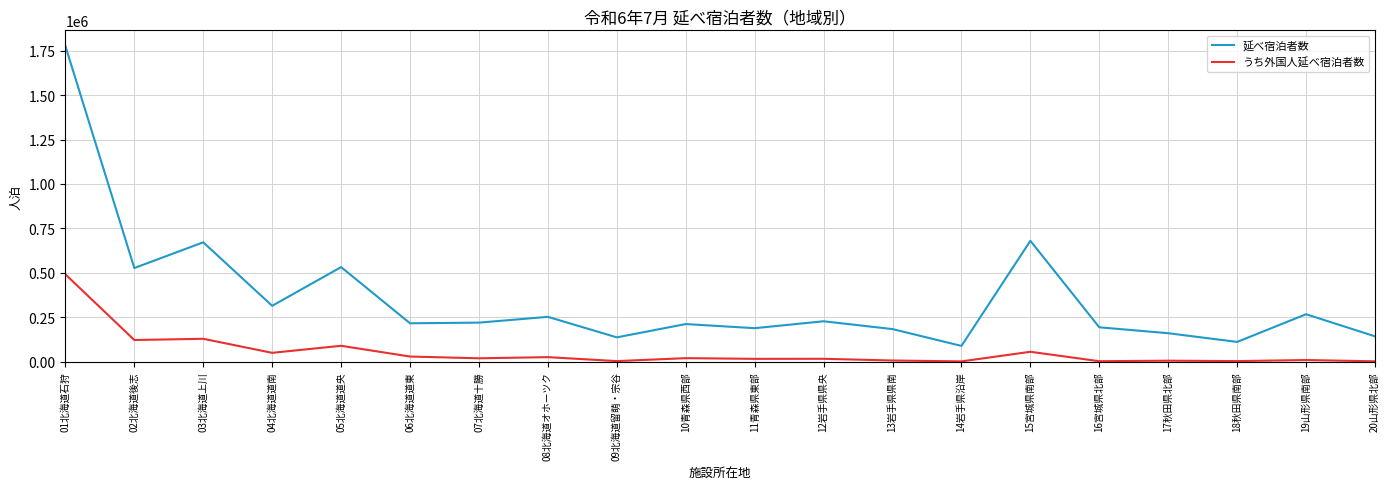

Which series has the widest spread of values?

延べ宿泊者数